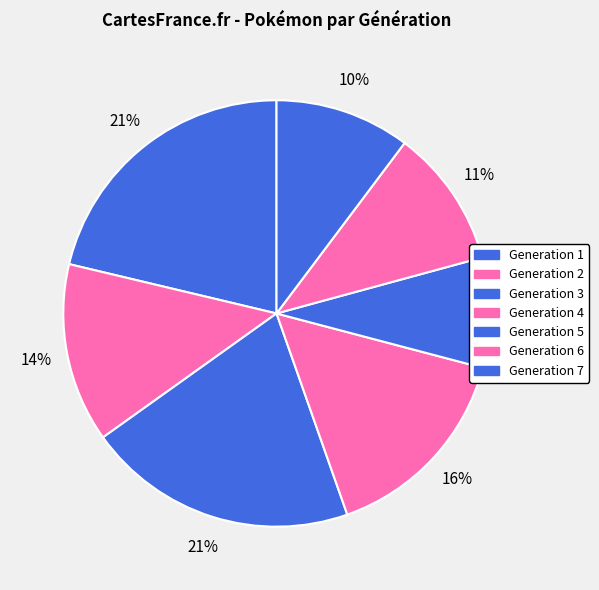

How many slices are in this pie chart?

7